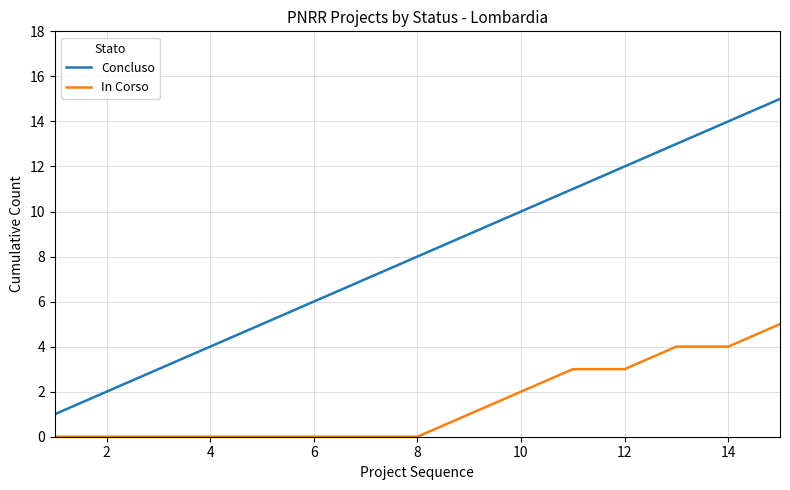

What is the difference between the maximum and minimum values in the In Corso series?

5